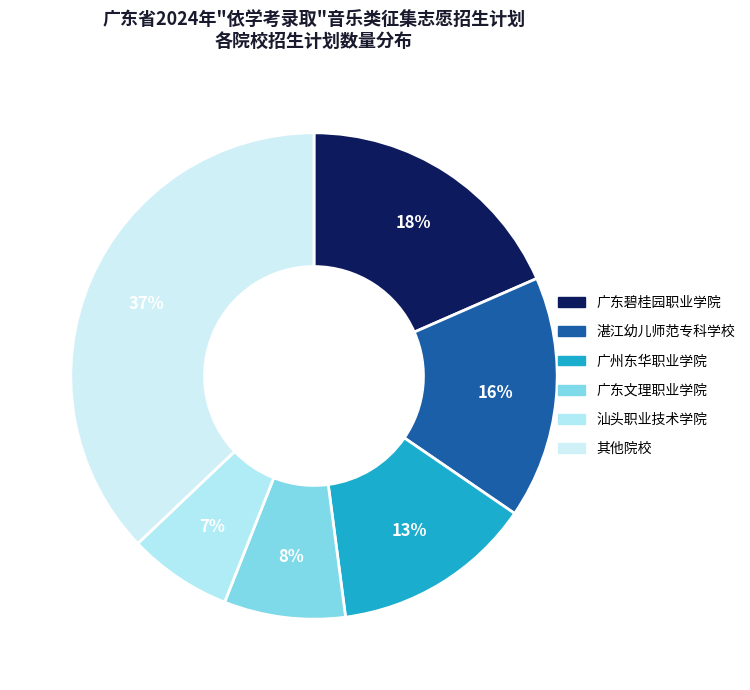

How many slices are in this pie chart?

6